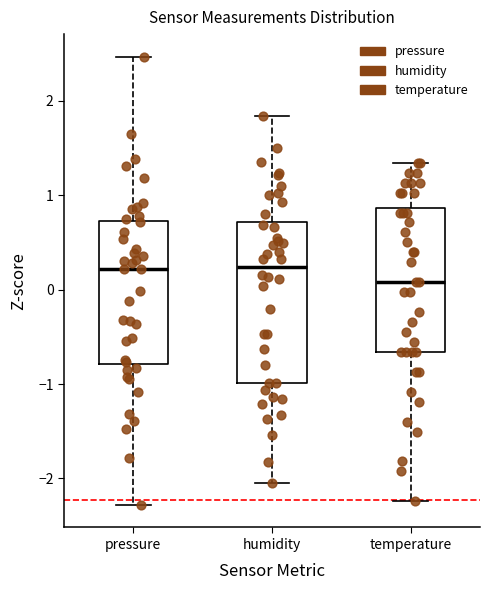

Reading left to right, transcribe this box plot: for each box, give where its median line is, the range the box spans, and where its two whiskers end, as read against the y-axis. The values are not printed on the chart, so give them approximately, as read against the axis.

pressure: median 0.2, box -0.8 to 0.7, whiskers -2.3 to 2.5
humidity: median 0.2, box -1.0 to 0.7, whiskers -2.0 to 1.8
temperature: median 0.1, box -0.7 to 0.9, whiskers -2.2 to 1.3